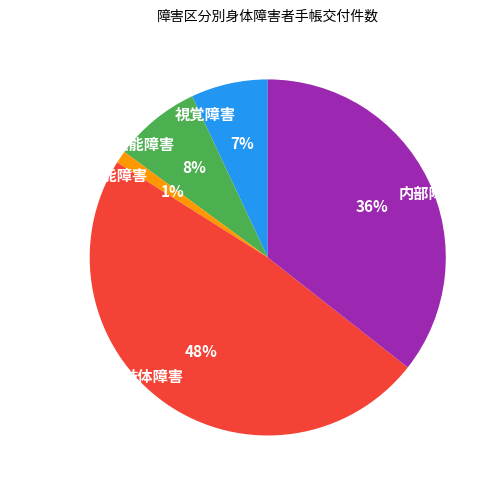

Count the number of slices in the pie.

5